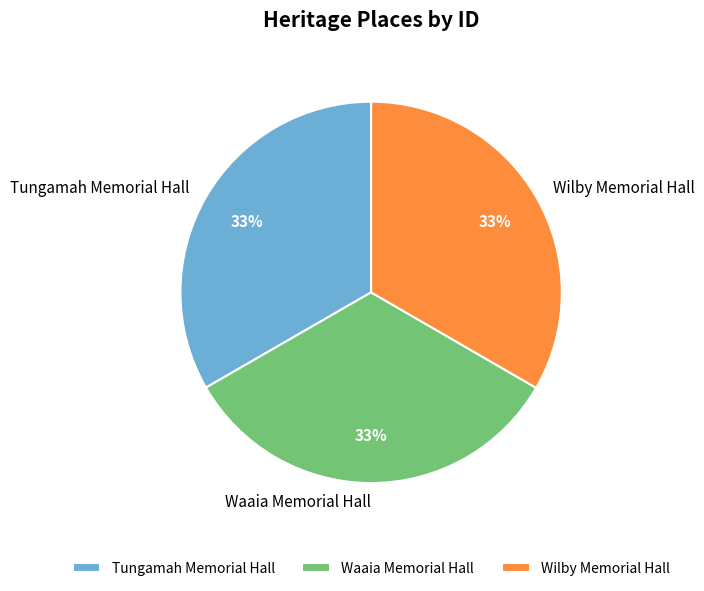

How many segments does this pie chart have?

3